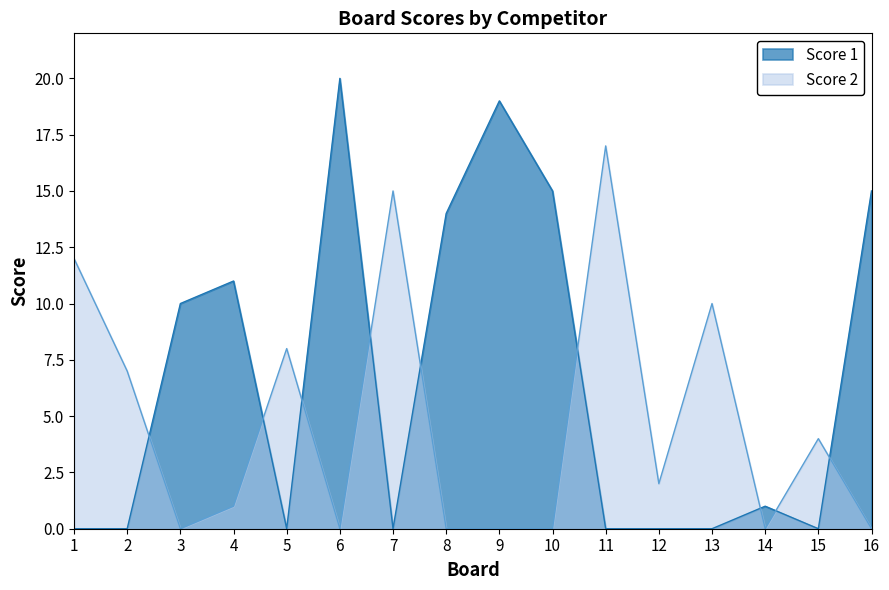

Is the value of Score 2 at 1 greater than the value of Score 1 at 6?

No